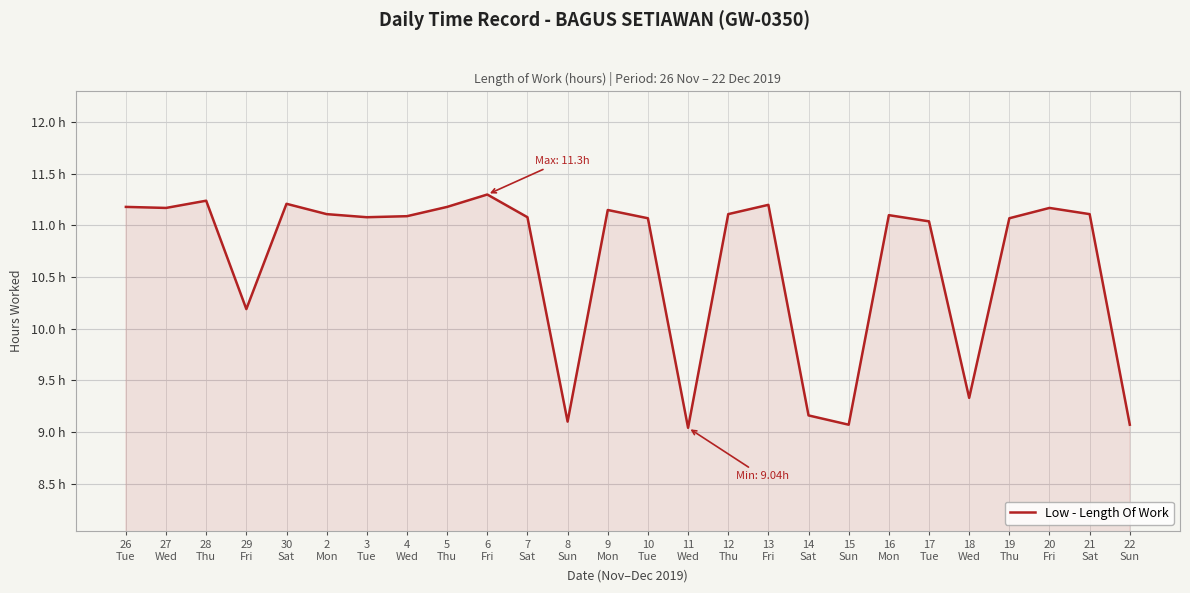

Does the chart display data point markers on the line(s)?

No